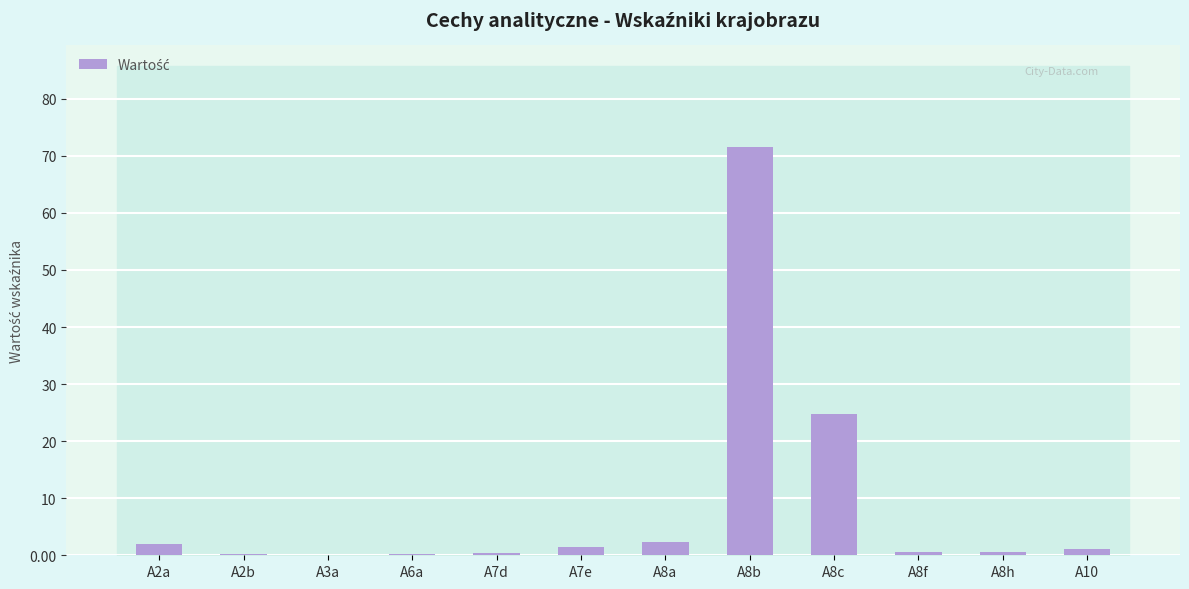

The chart shows a value of 2.3 at A8a. True or false?

True